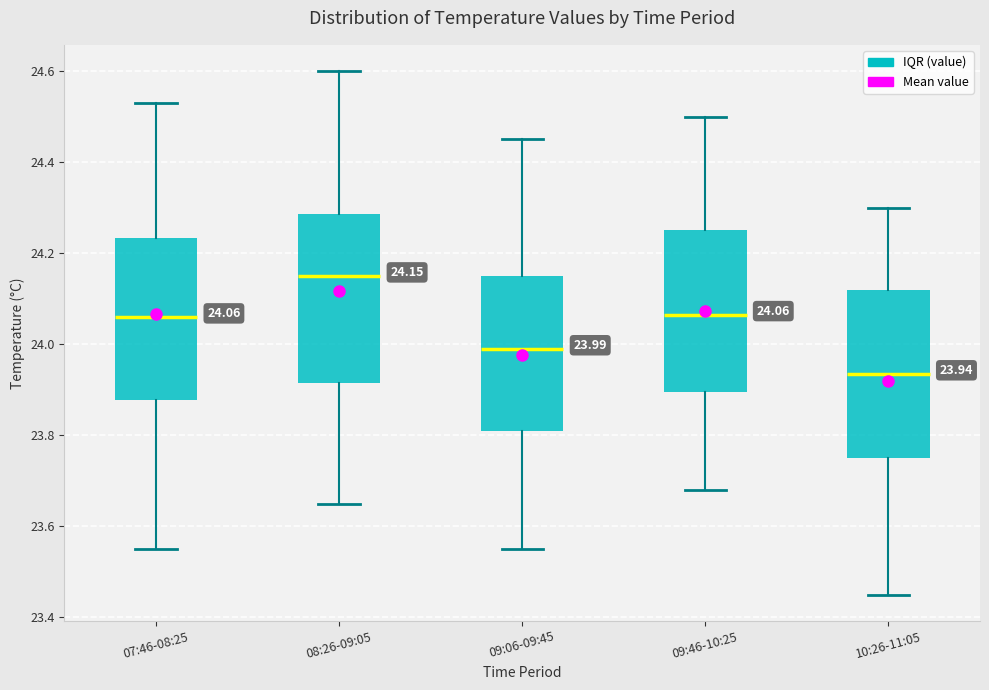

Which box has the lowest median line?

10:26-11:05